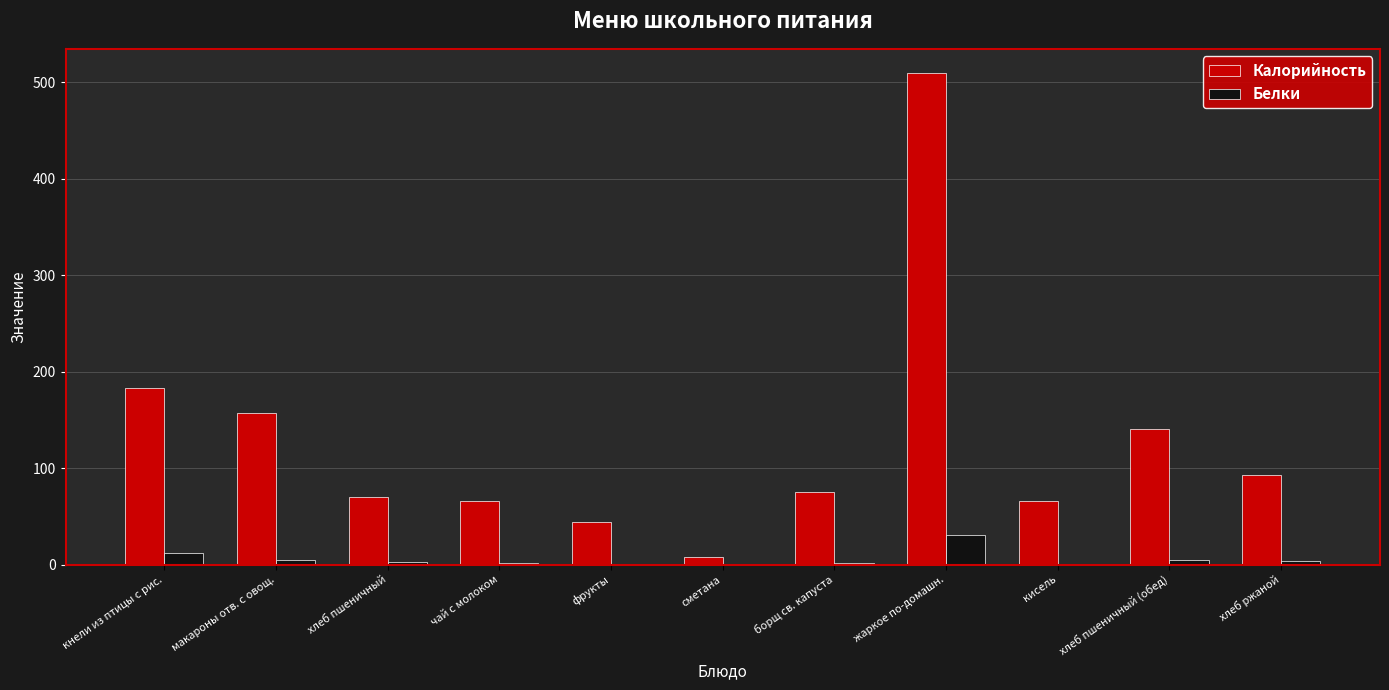

What are all the series names shown in the legend?

Калорийность, Белки